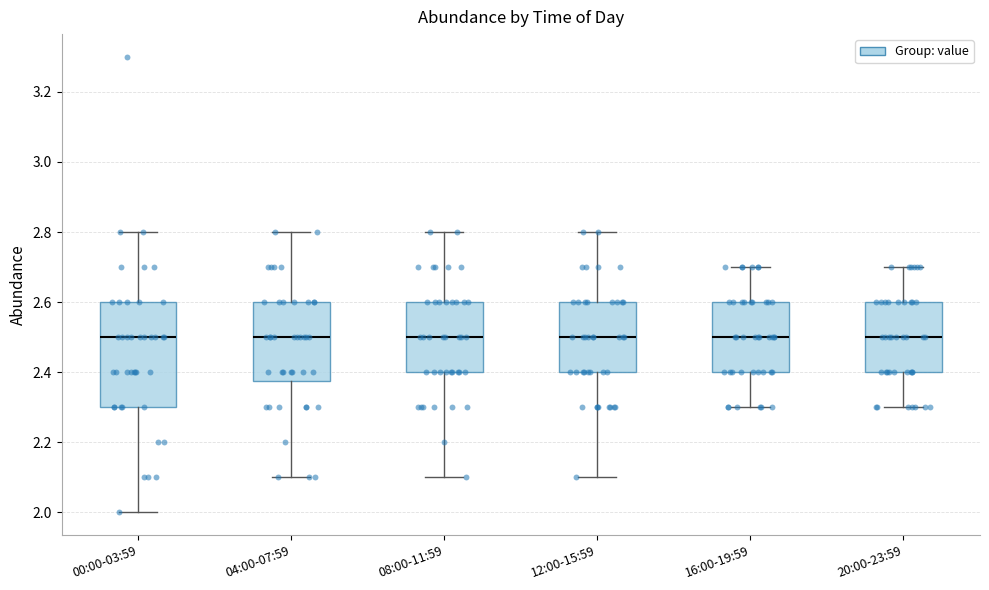

Reading left to right, read every box against the y-axis: the position of its median line, the range the box covers, and the ends of its whiskers. The values are not printed on the chart, so give them approximately, as read against the axis.

00:00-03:59: median 2.50, box 2.30 to 2.60, whiskers 2.00 to 2.80
04:00-07:59: median 2.50, box 2.38 to 2.60, whiskers 2.10 to 2.80
08:00-11:59: median 2.50, box 2.40 to 2.60, whiskers 2.10 to 2.80
12:00-15:59: median 2.50, box 2.40 to 2.60, whiskers 2.10 to 2.80
16:00-19:59: median 2.50, box 2.40 to 2.60, whiskers 2.30 to 2.70
20:00-23:59: median 2.50, box 2.40 to 2.60, whiskers 2.30 to 2.70